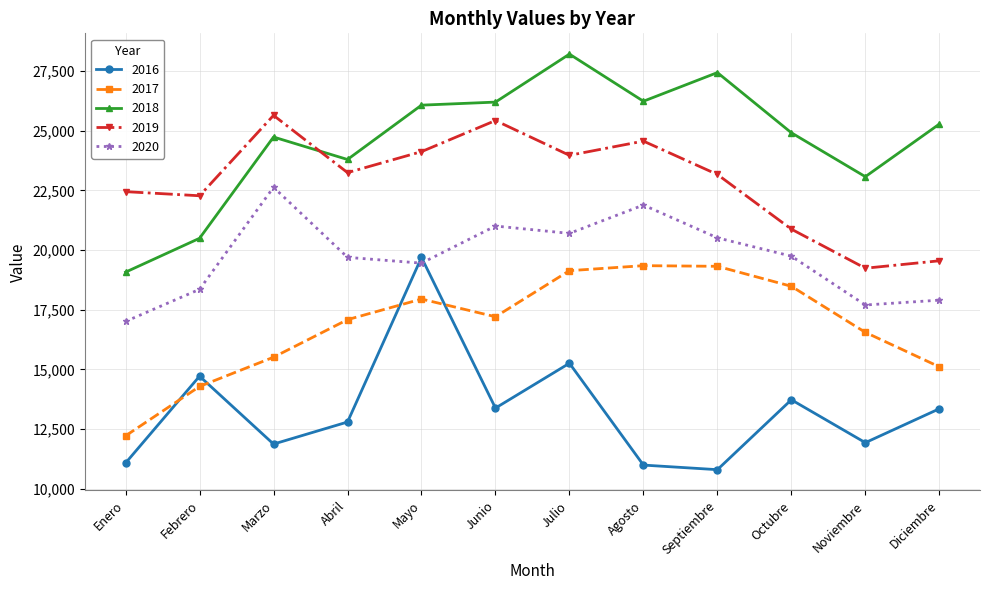

Count the number of categories in the chart.

12